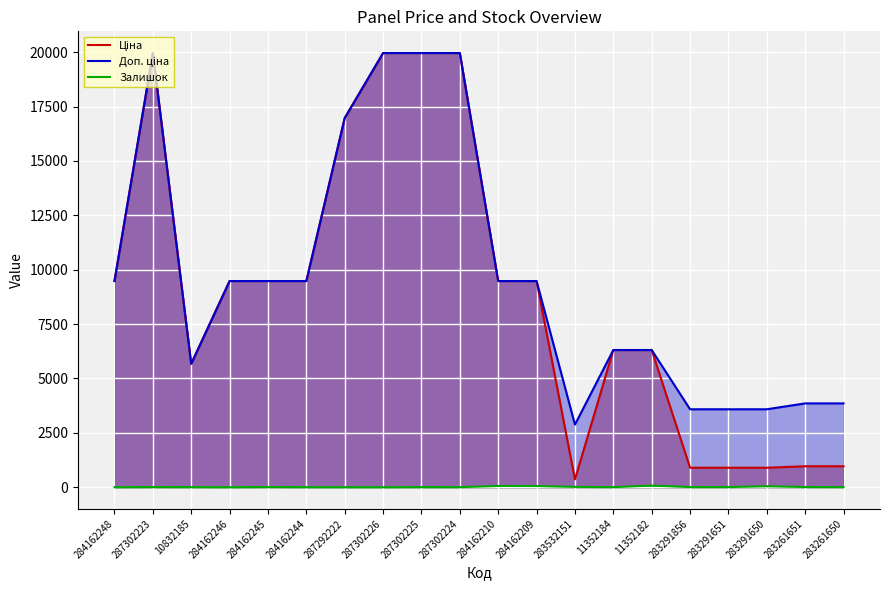

List the series in order of their peak value, highest first.

Ціна, Доп. ціна, Залишок